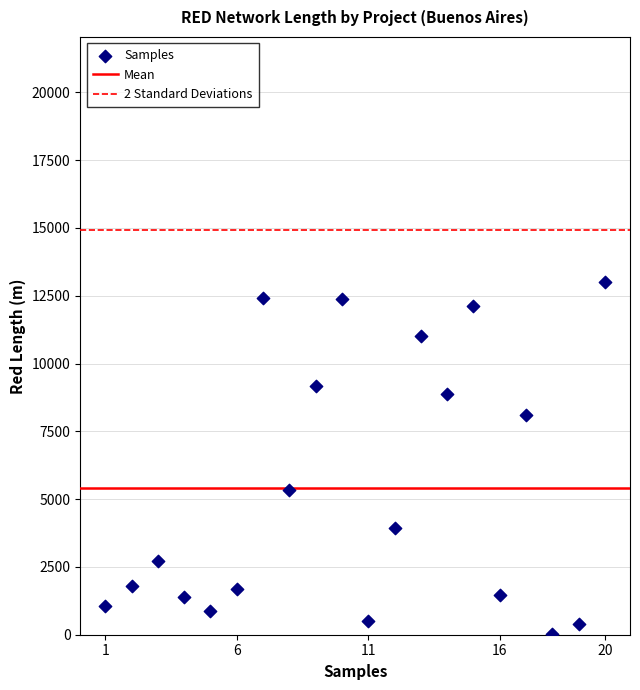

What is the range of Y values (max minus min)?

12993